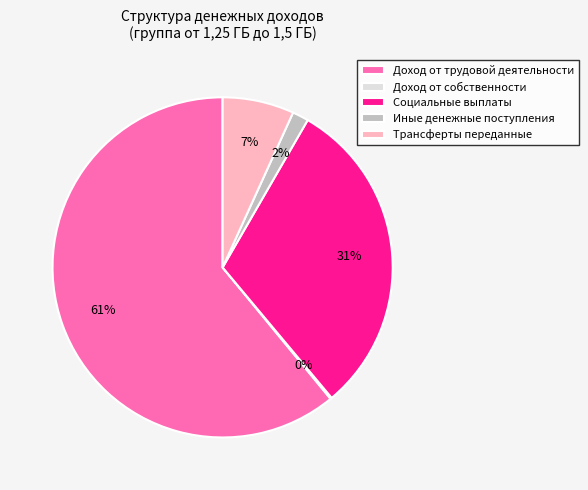

To the nearest percent, what is the average slice percentage?

20%